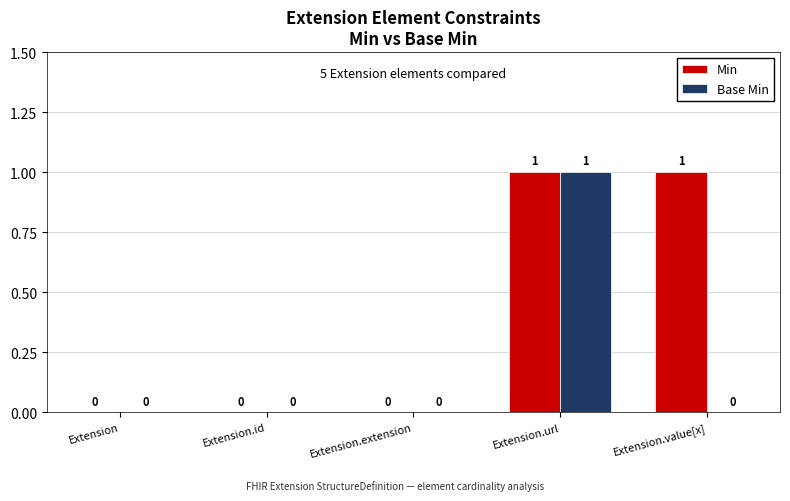

True or false: Min has a value of 0 at Extension.url.

False